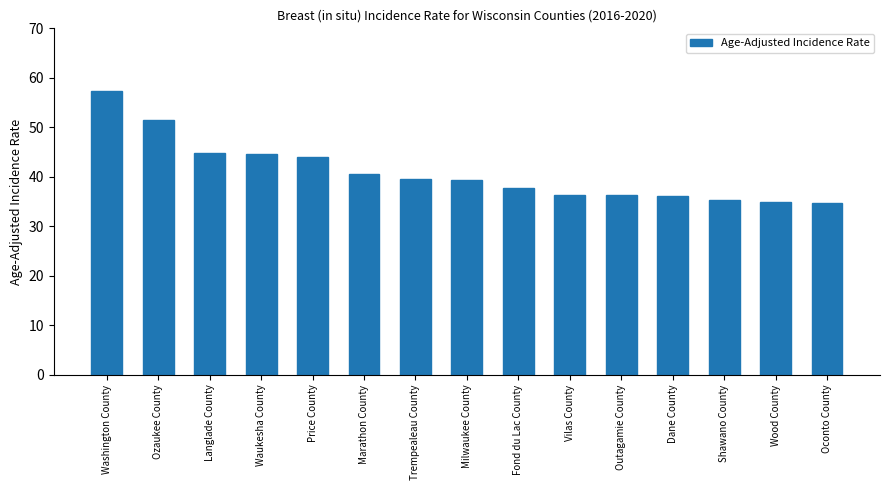

What is the difference between the values at Trempealeau County and Langlade County?

5.3